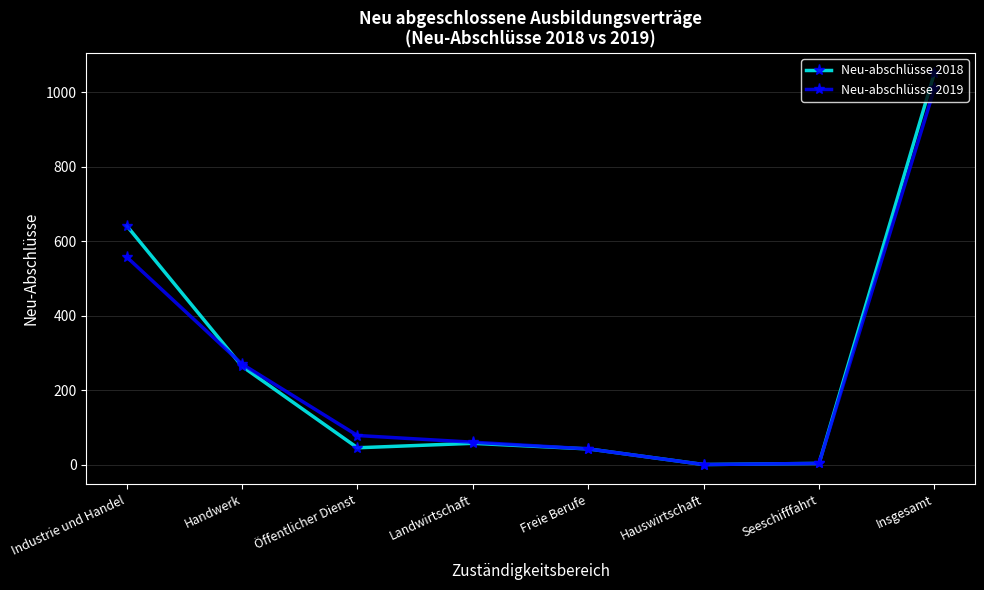

Where is the first local maximum for Neu-abschlüsse 2018?

Landwirtschaft